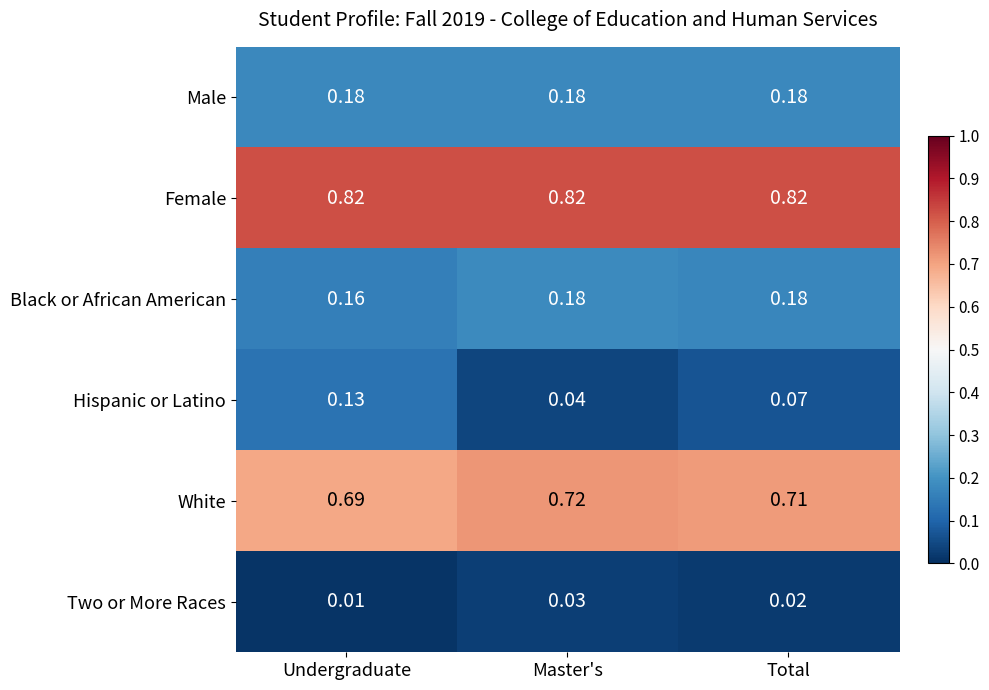

Is the value of Female at Undergraduate greater than the value of Black or African American at Total?

Yes